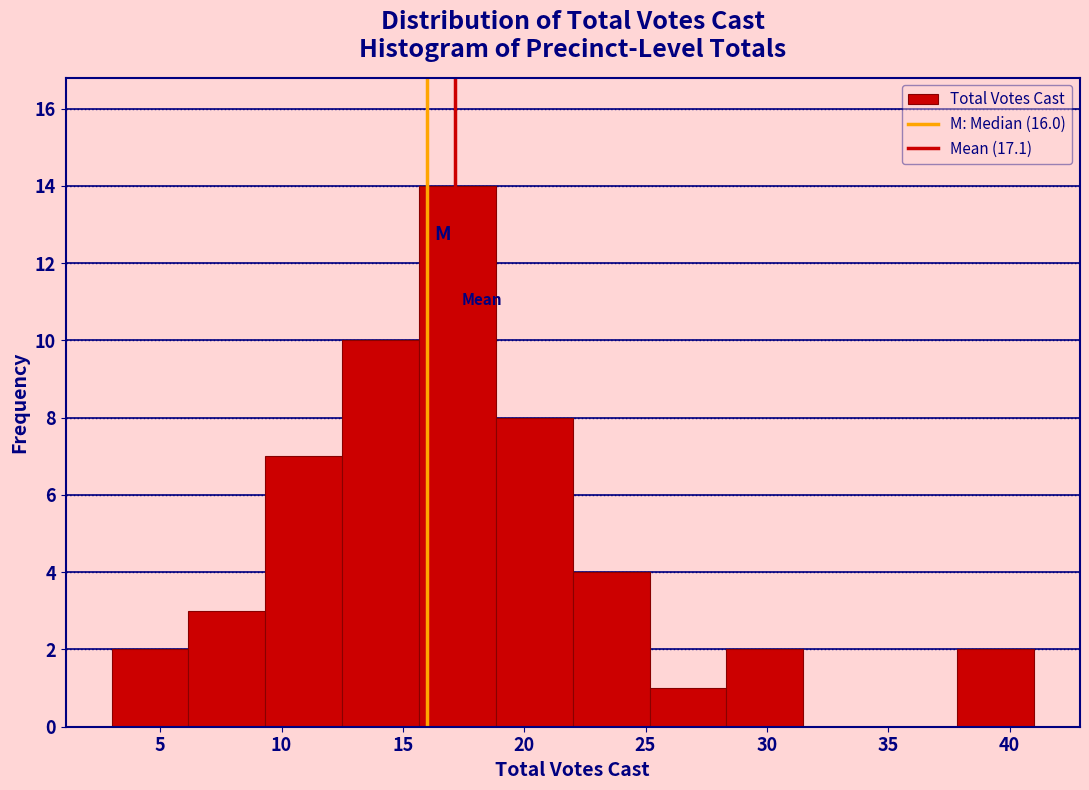

Reading left to right, list every bar in this chart as the range it spans on the x-axis followed by its height. Neither the bar edges nor the heights are printed on the chart, so give them approximately, as read against the axes.

3.0 to 6.0: 2
6.0 to 9.5: 3
9.5 to 12.5: 7
12.5 to 15.5: 10
15.5 to 19.0: 14
19.0 to 22.0: 8
22.0 to 25.0: 4
25.0 to 28.5: 1
28.5 to 31.5: 2
31.5 to 34.5: 0
34.5 to 38.0: 0
38.0 to 41.0: 2